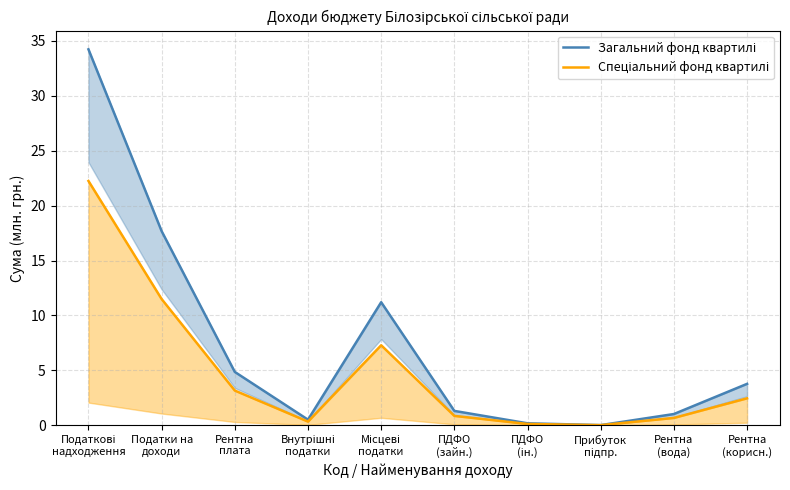

True or false: Спеціальний фонд квартилі has a value of 0.1 at Внутрішні
податки.

False